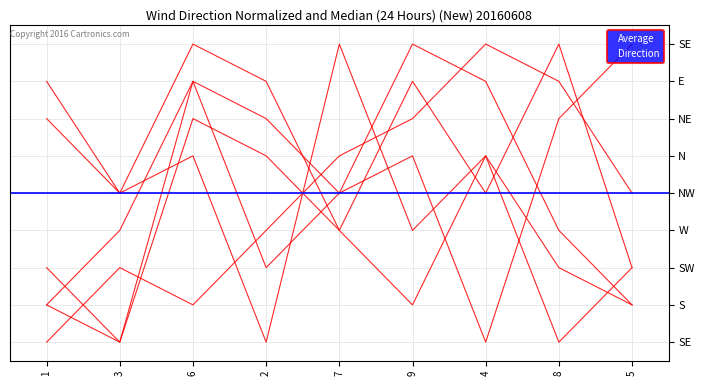

Count the col_2 values in the range 3 to 7.

5